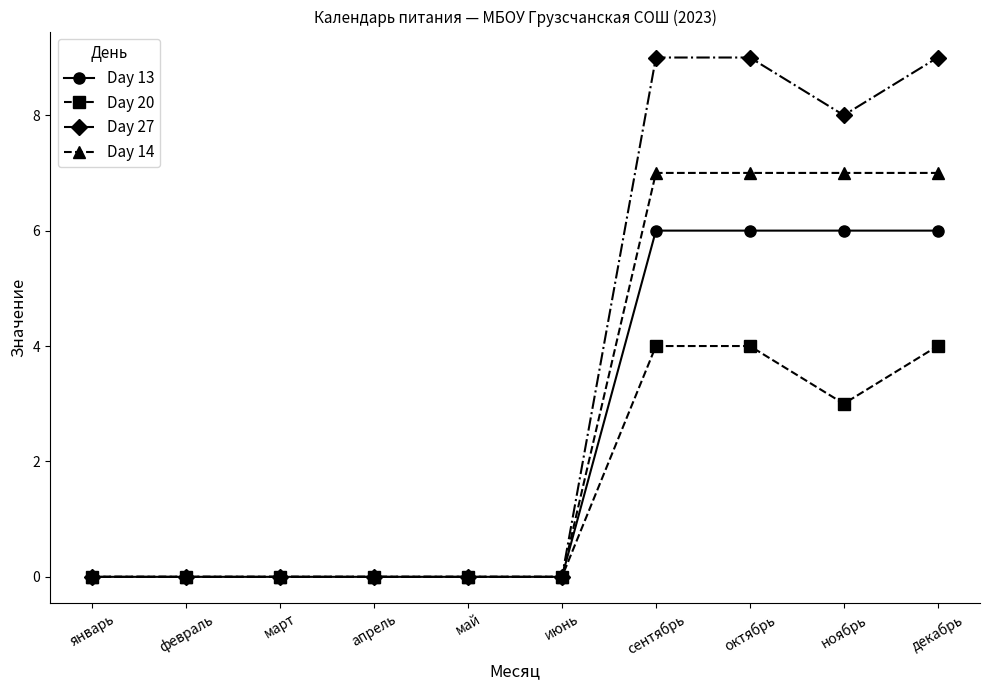

What is the greatest value displayed?

9